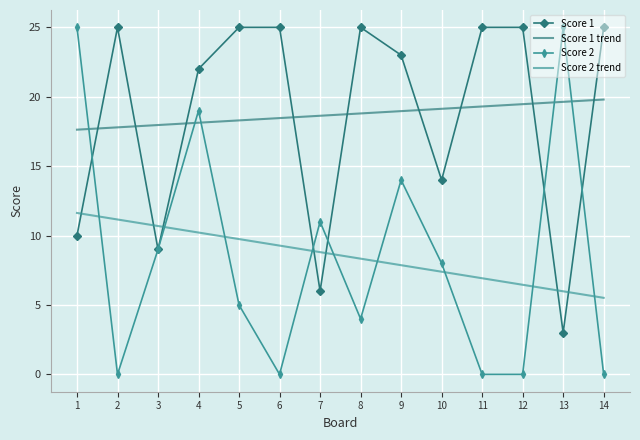

Between which two adjacent categories do Score 1 trend and Score 2 first intersect?

1 and 2